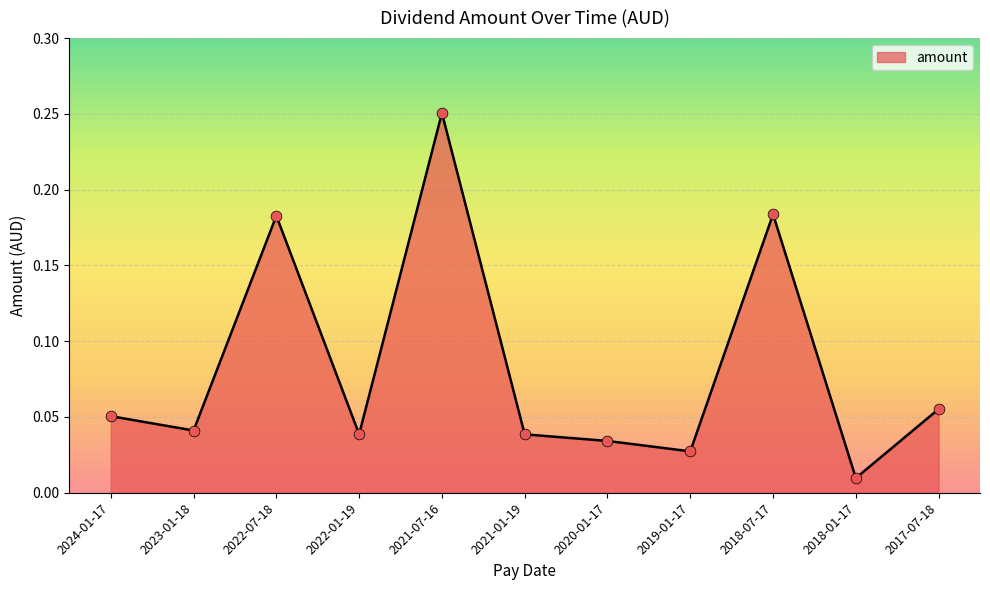

Which has a higher value, 2021-01-19 or 2021-07-16?

2021-07-16